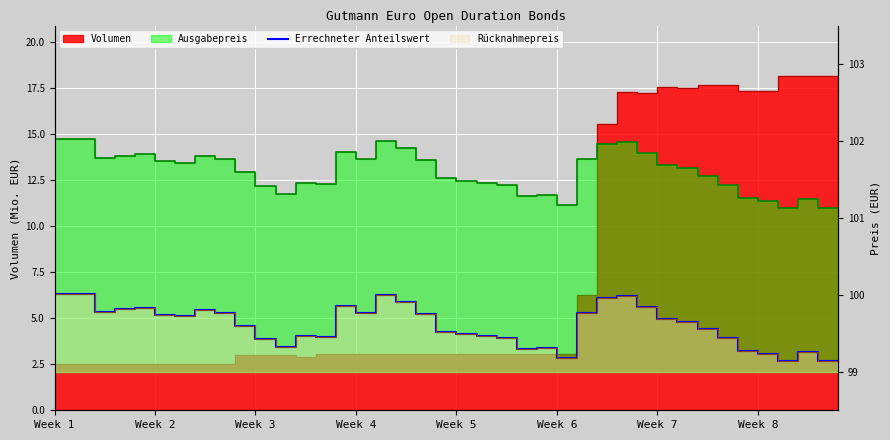

How many data points does each series have?

40